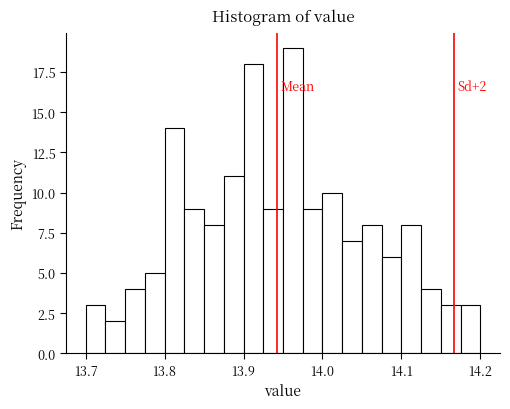

Around what value on the x-axis is the tallest bar? Give the approximate position of its centre, as read against the axis.

13.96